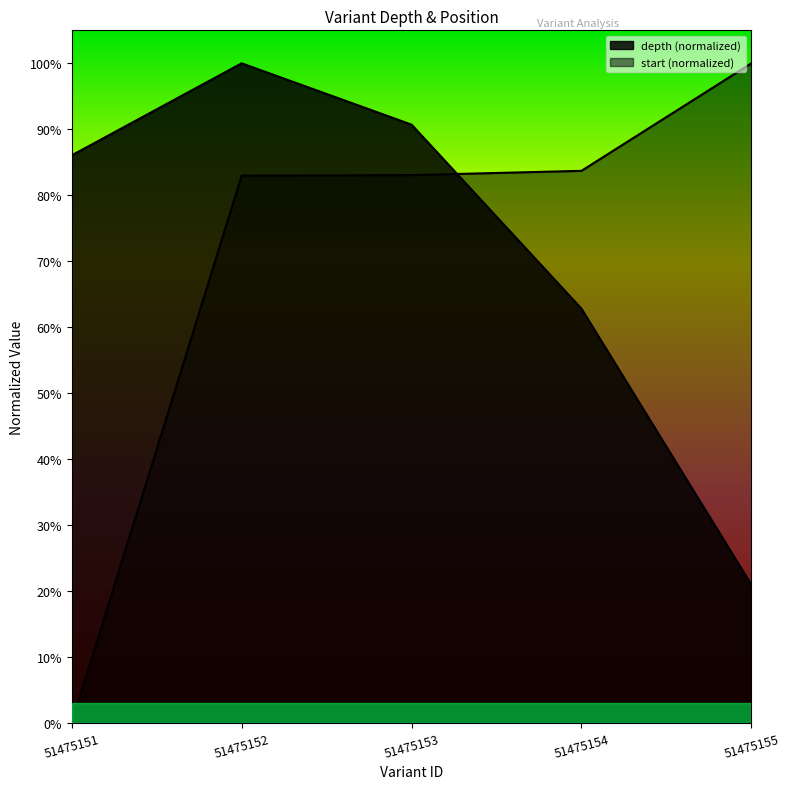

What is the total value across all series at 51475154?

1.5